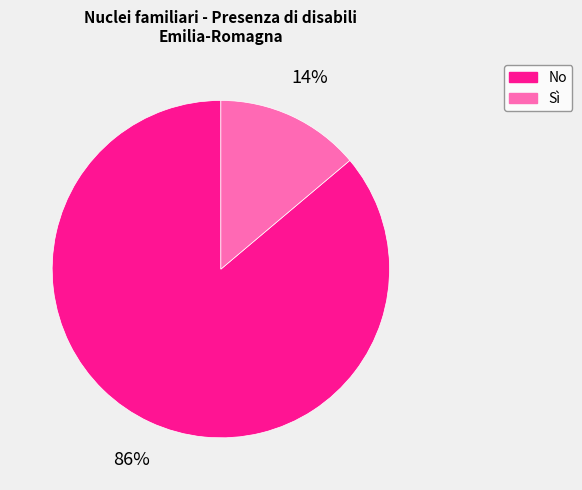

To the nearest percent, what is the average slice percentage?

50%